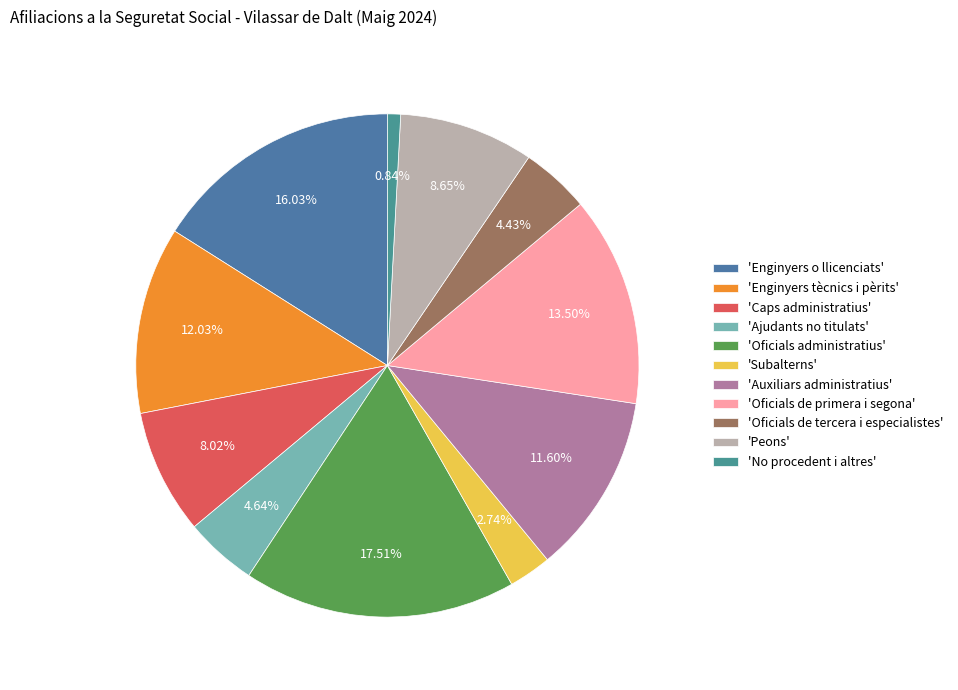

To the nearest percent, what is the difference between the largest and smallest slice percentages?

17%